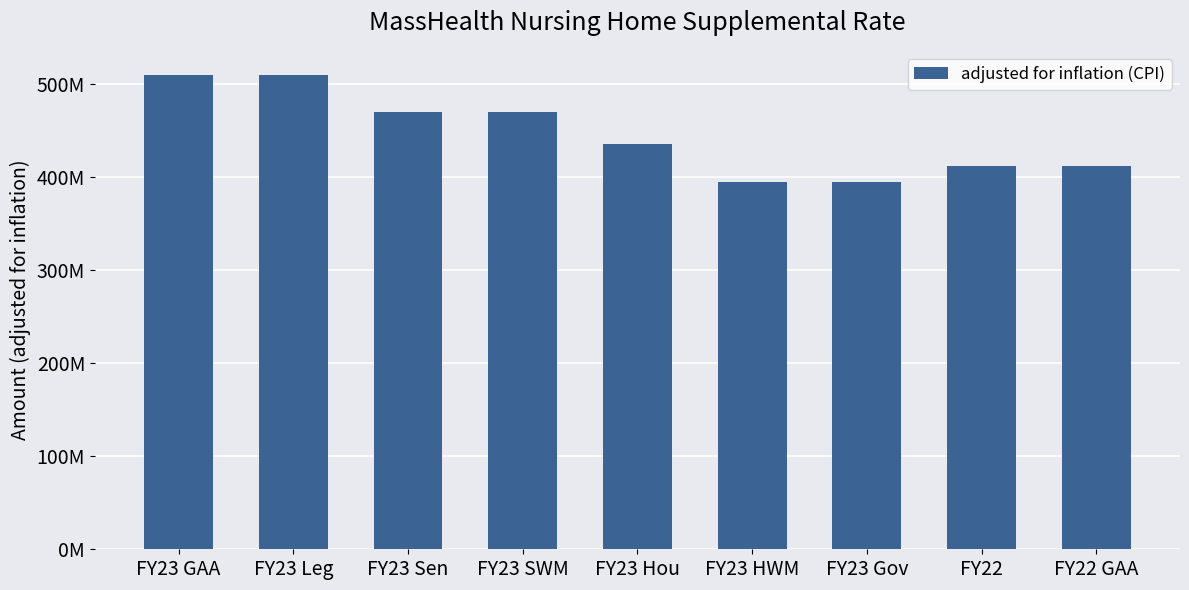

Which category has the lowest value across all series?

FY23 HWM